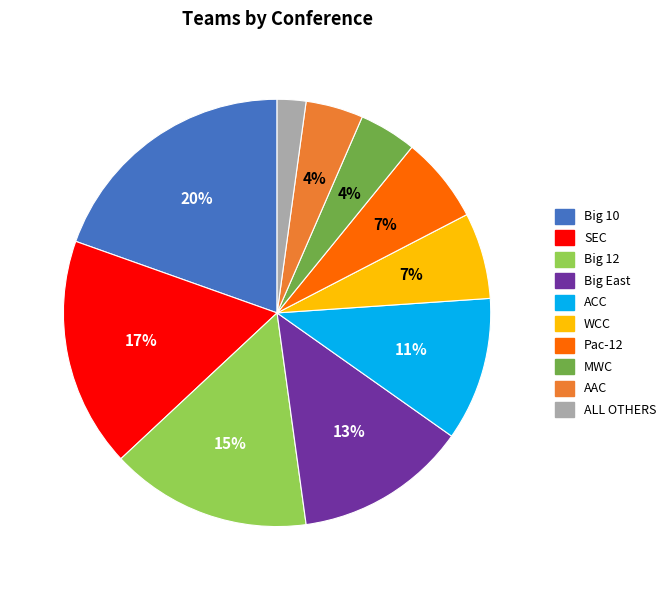

Does MWC represent more than half of the total?

No